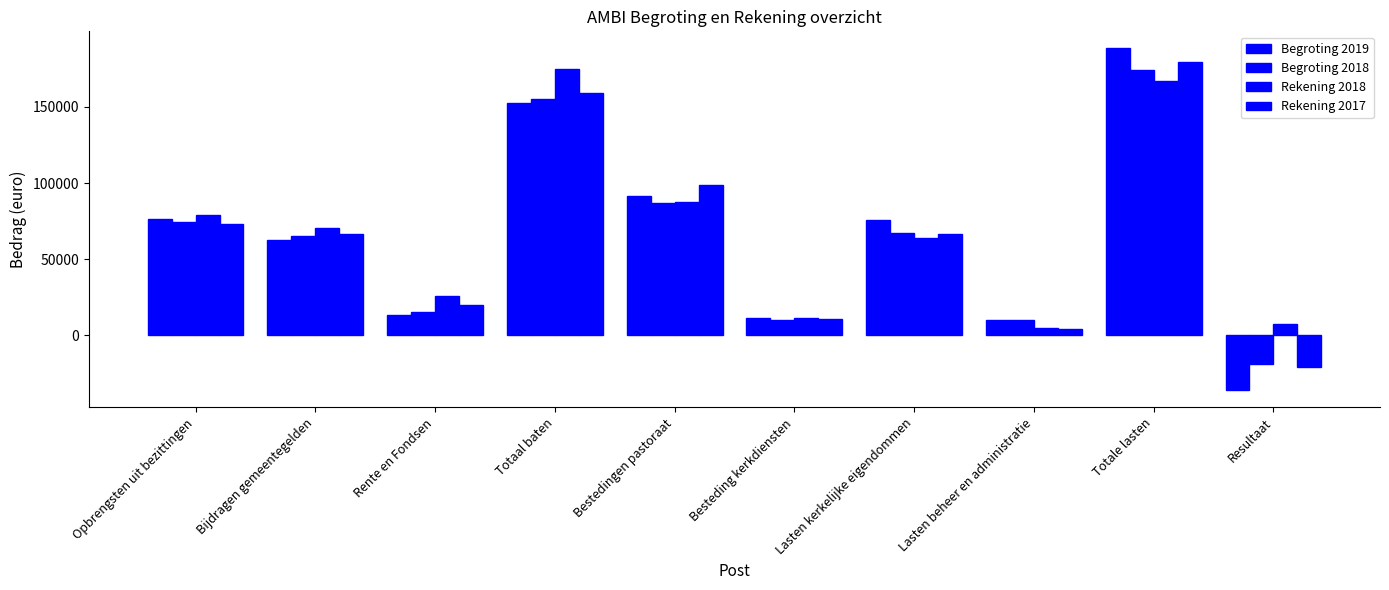

What is the difference between the maximum and minimum values in the Begroting 2019 series?

224631